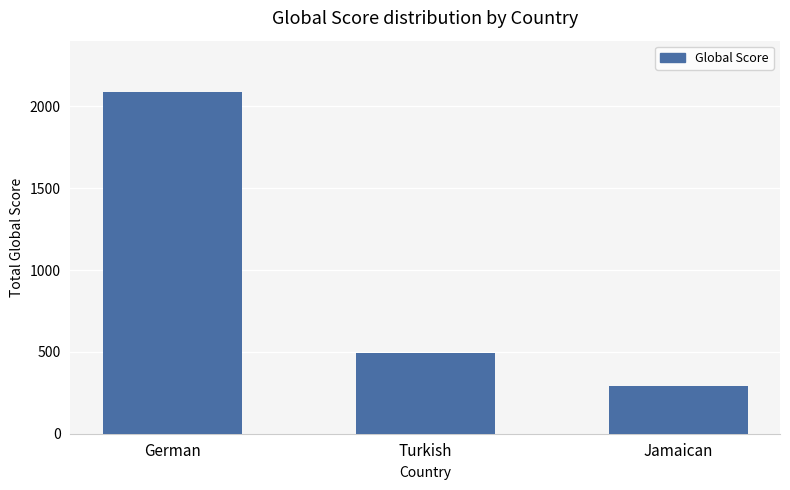

What position from the left is Jamaican?

3